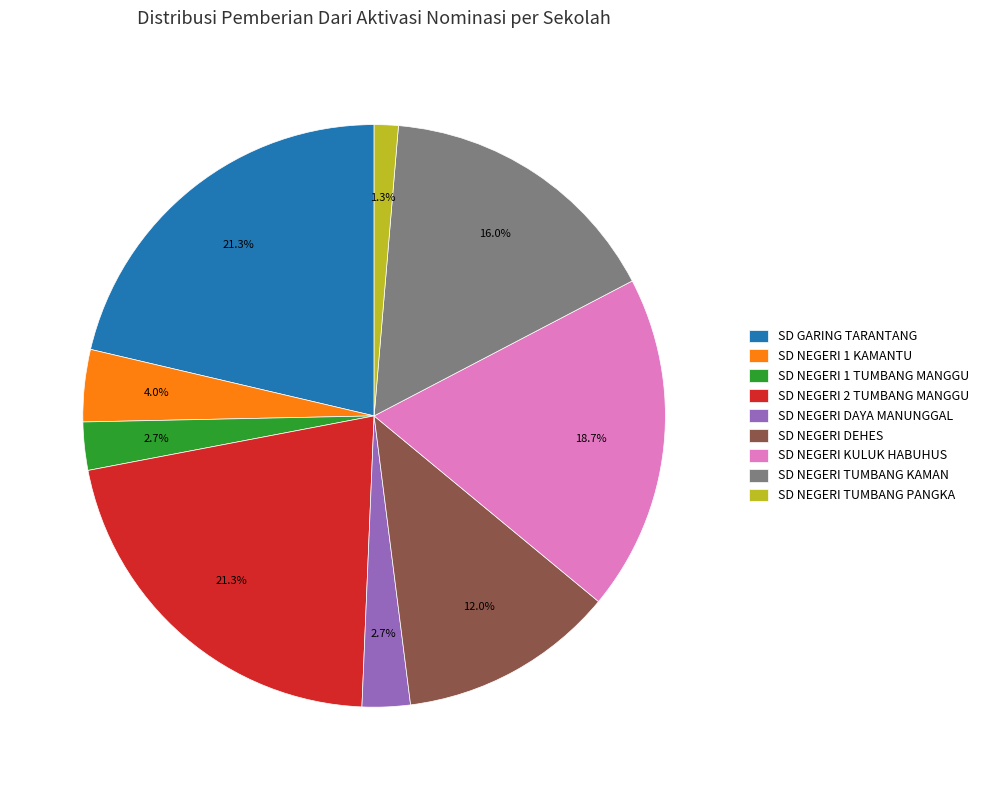

To the nearest percent, what is the difference between the SD NEGERI TUMBANG KAMAN and SD NEGERI TUMBANG PANGKA slice percentages?

15%